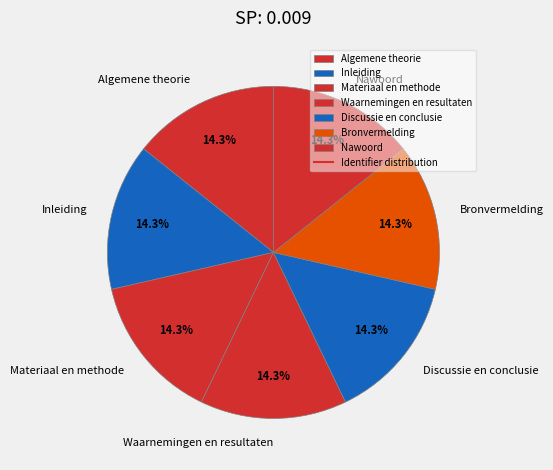

What is the ratio of the value at Materiaal en methode to the value at Discussie en conclusie?

1.0